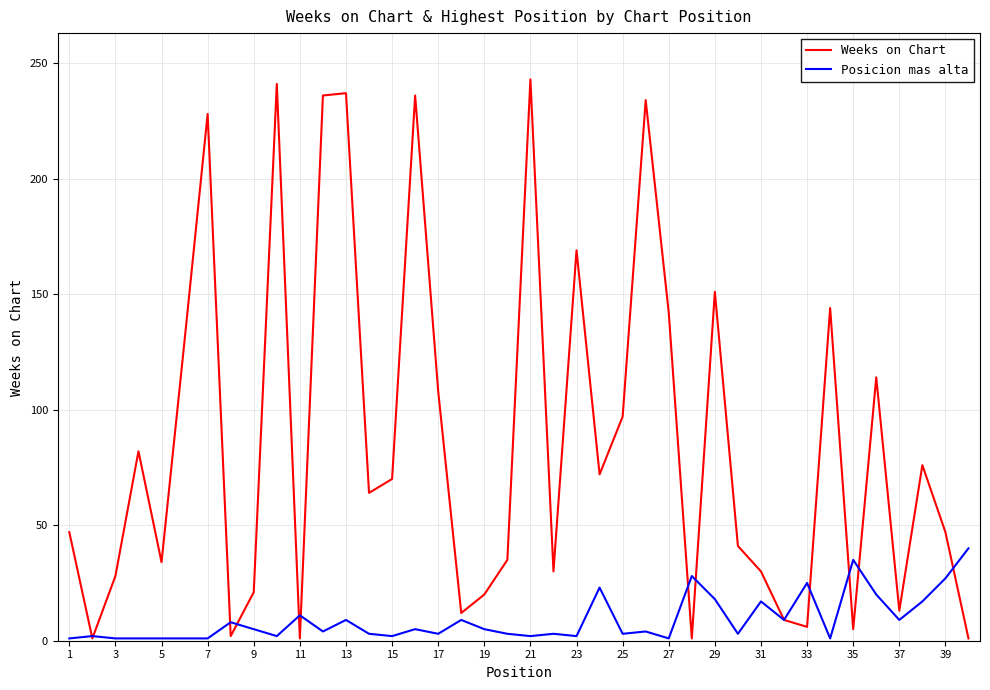

What is the maximum value for Weeks on Chart?

243